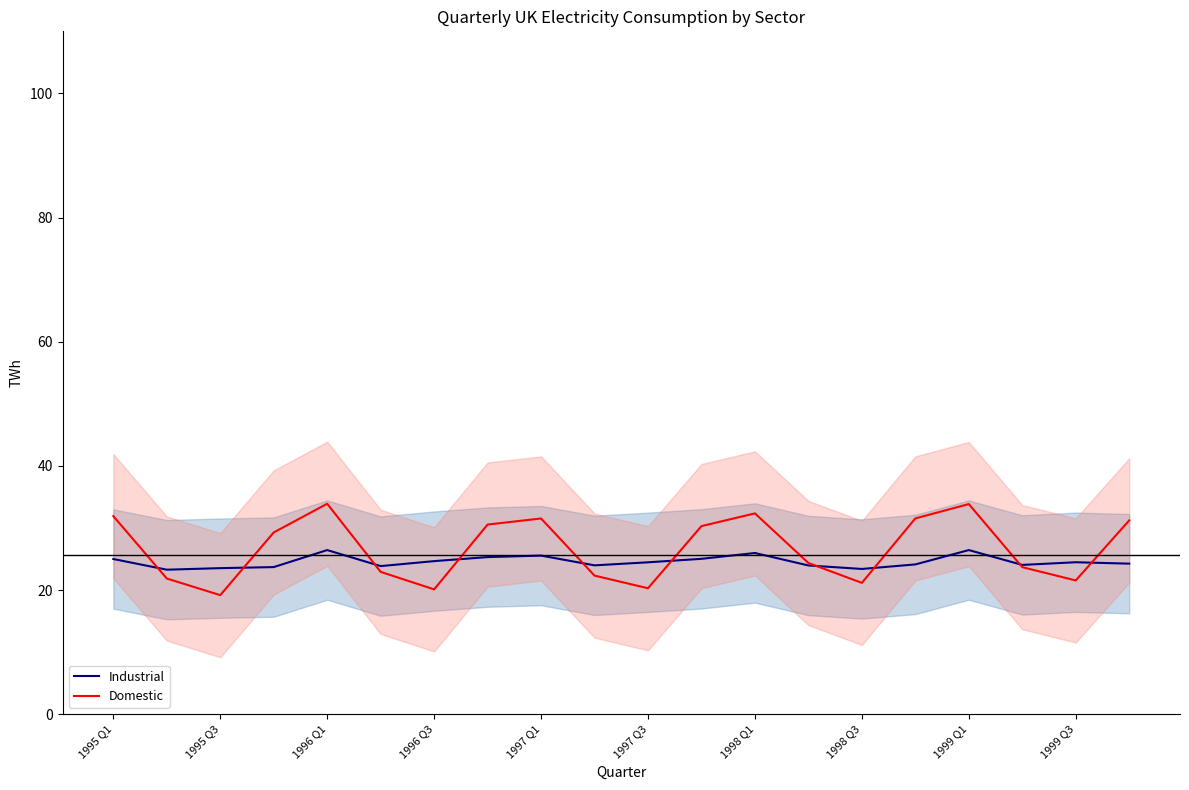

The value of Industrial at 1999 Q1 is 43.0. True or false?

False